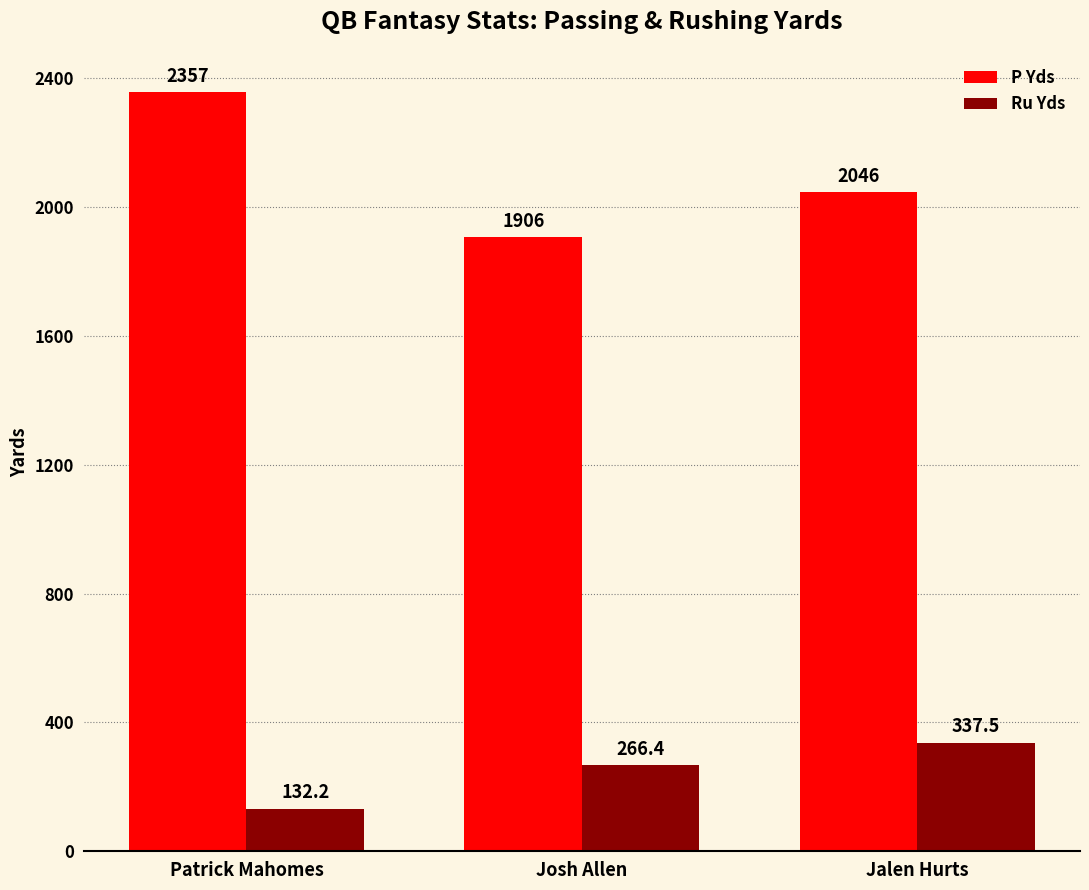

At which category does the chart reach its peak across all series?

Patrick Mahomes